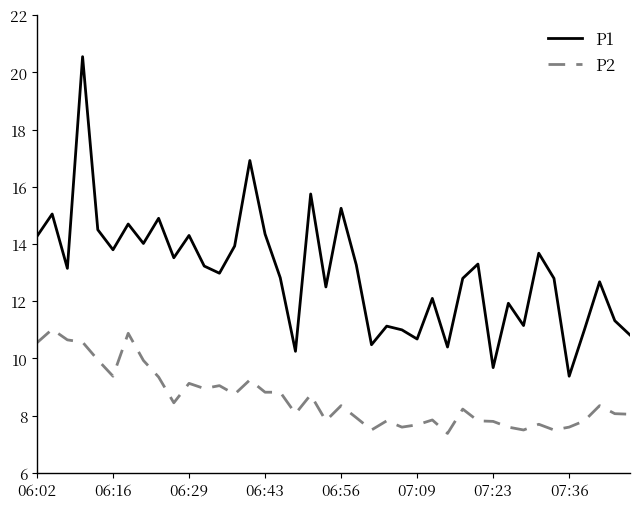

Which series has the largest range (max minus min)?

P1